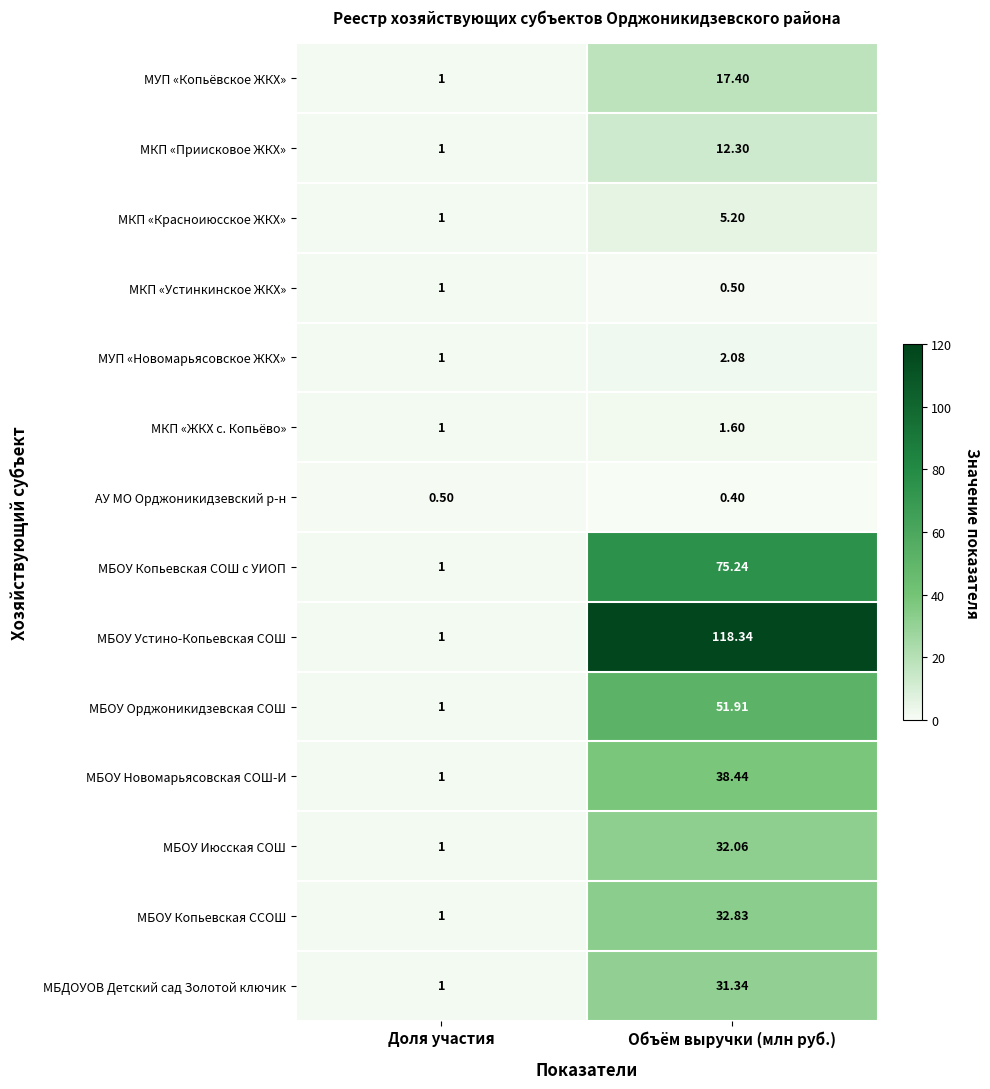

Which series has the largest total across all categories?

МБОУ Устино-Копьевская СОШ